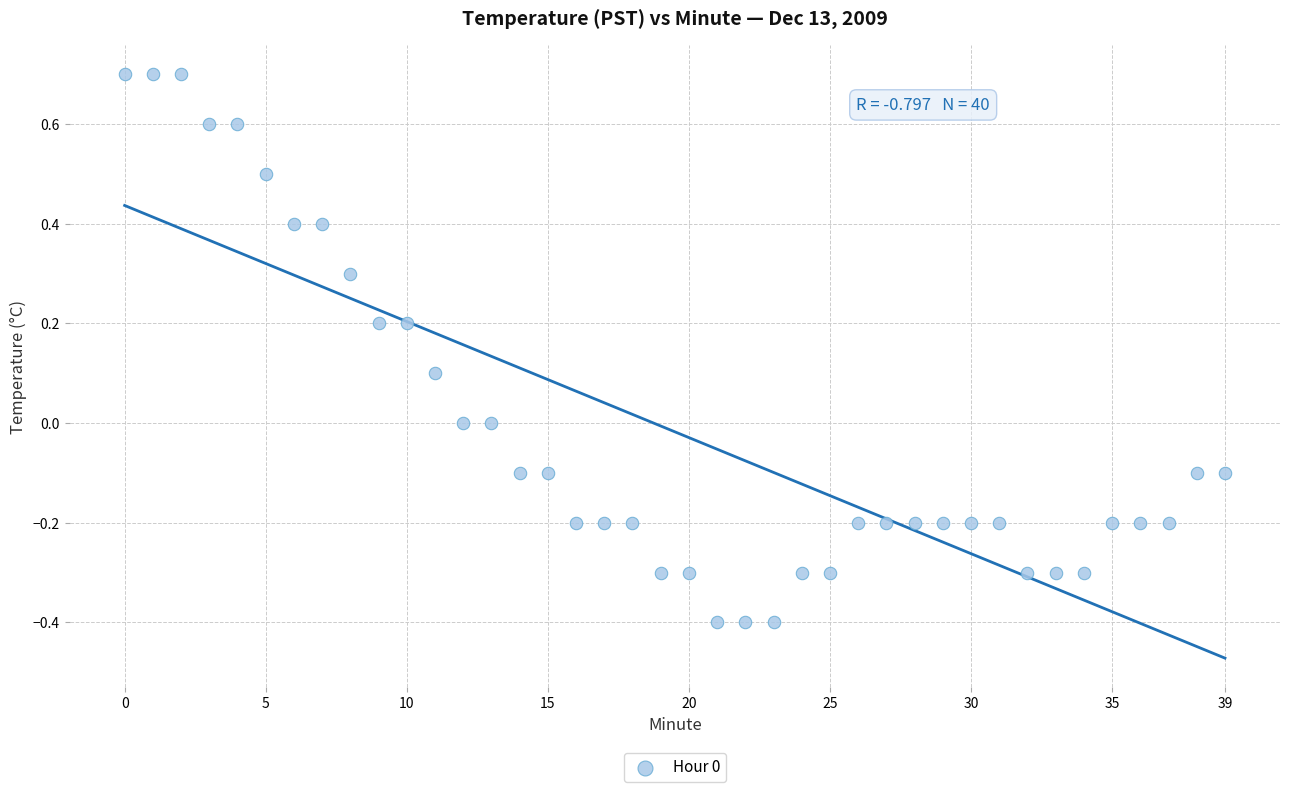

What is the range of Y values (max minus min)?

1.1